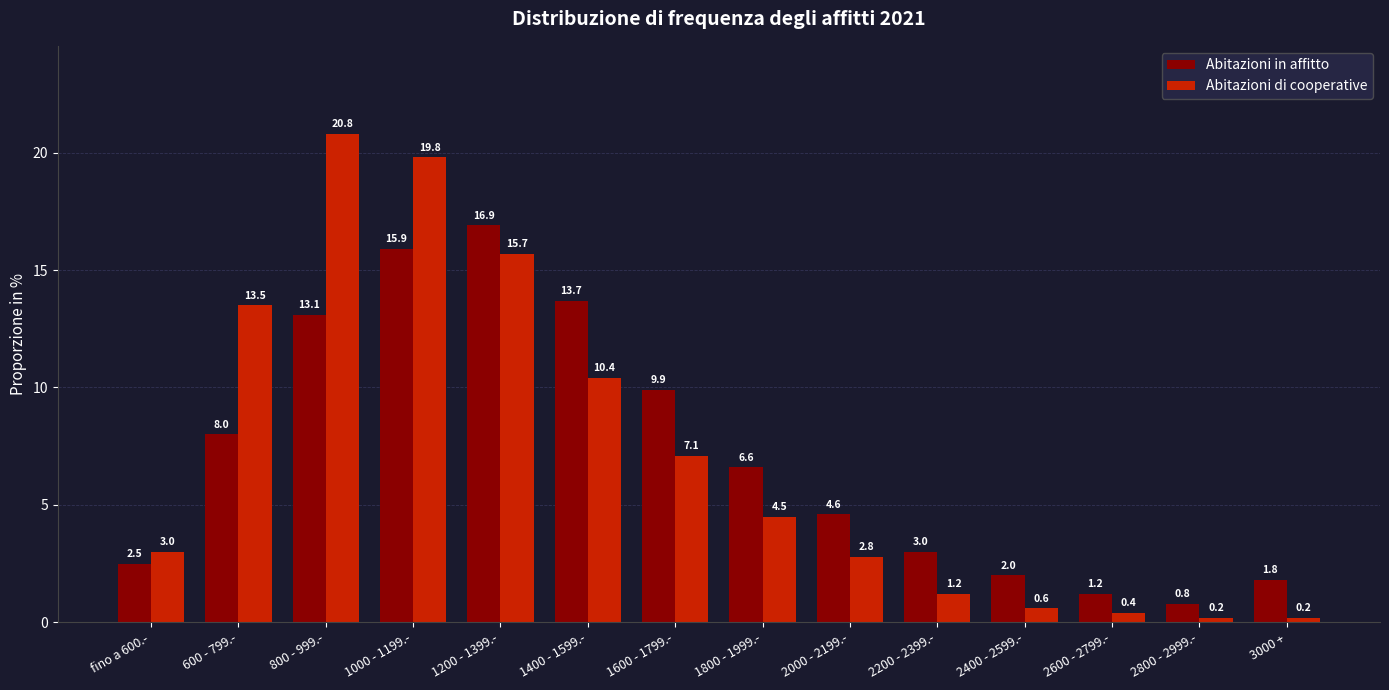

How many data points in Abitazioni in affitto are less than 6?

7